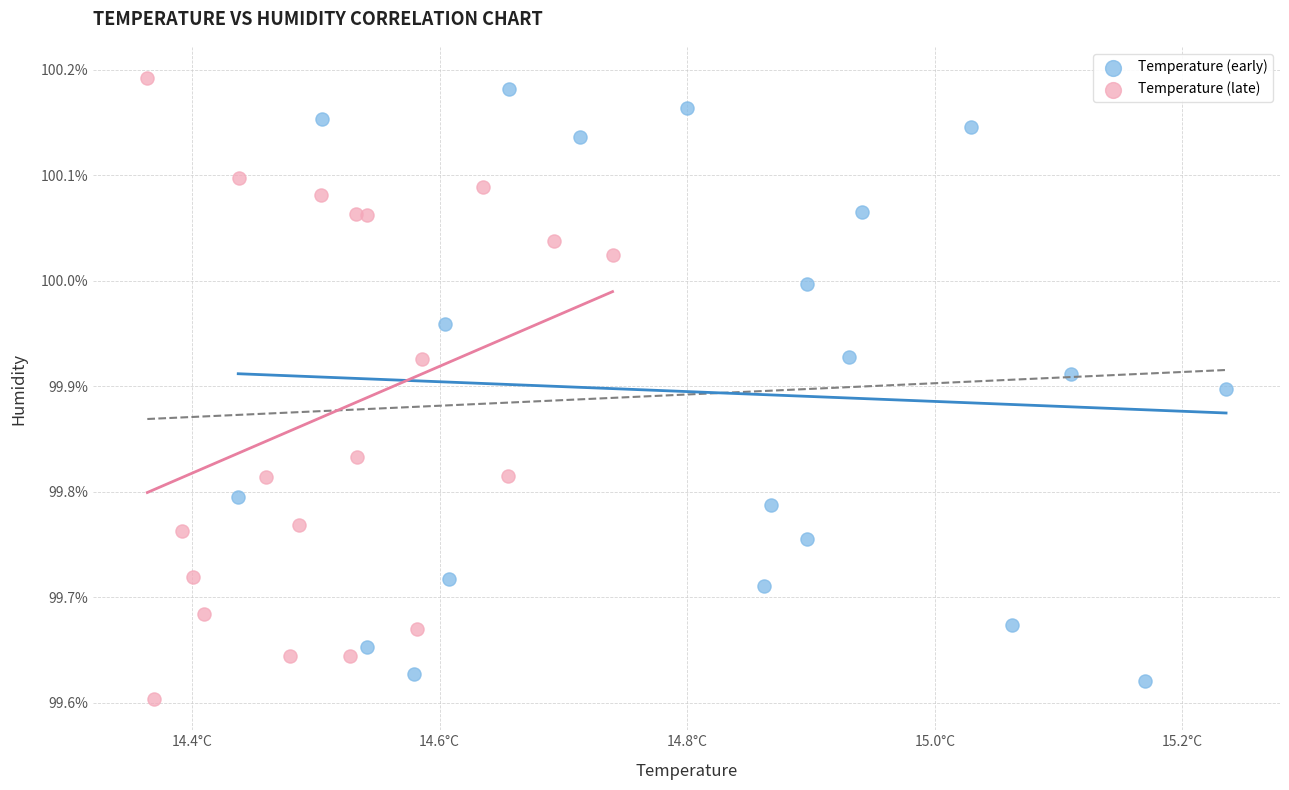

Which series contains the lowest Y value?

Temperature (late)